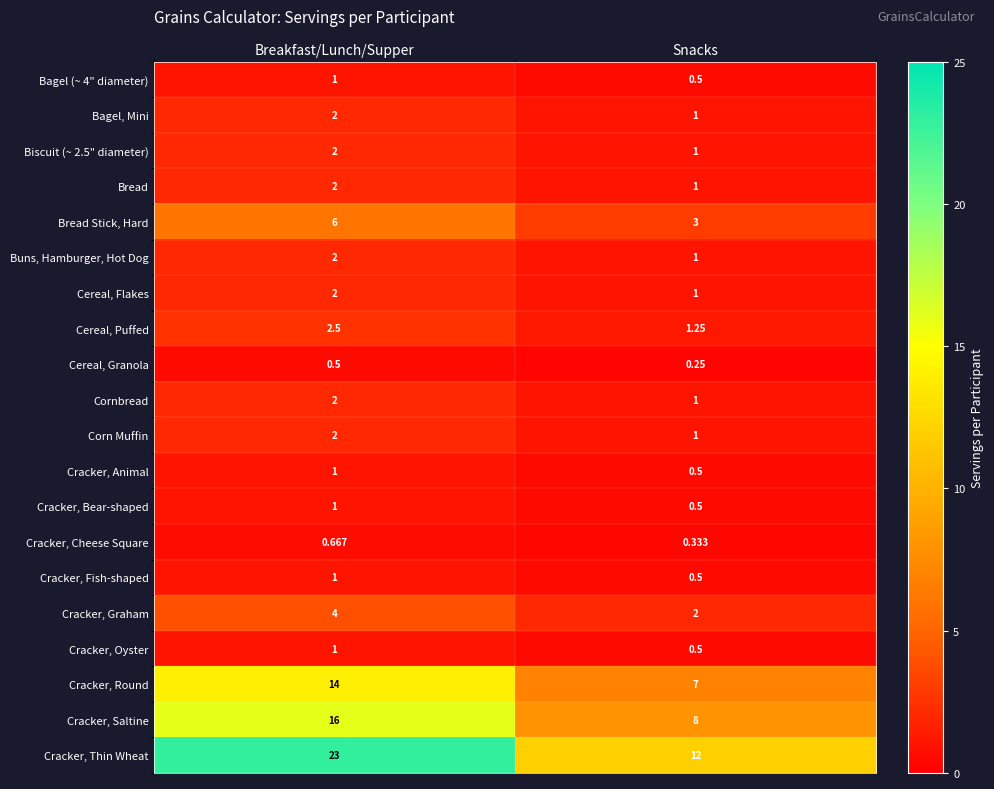

Between Breakfast/Lunch/Supper and Snacks, which series saw the biggest shift?

Cracker, Thin Wheat